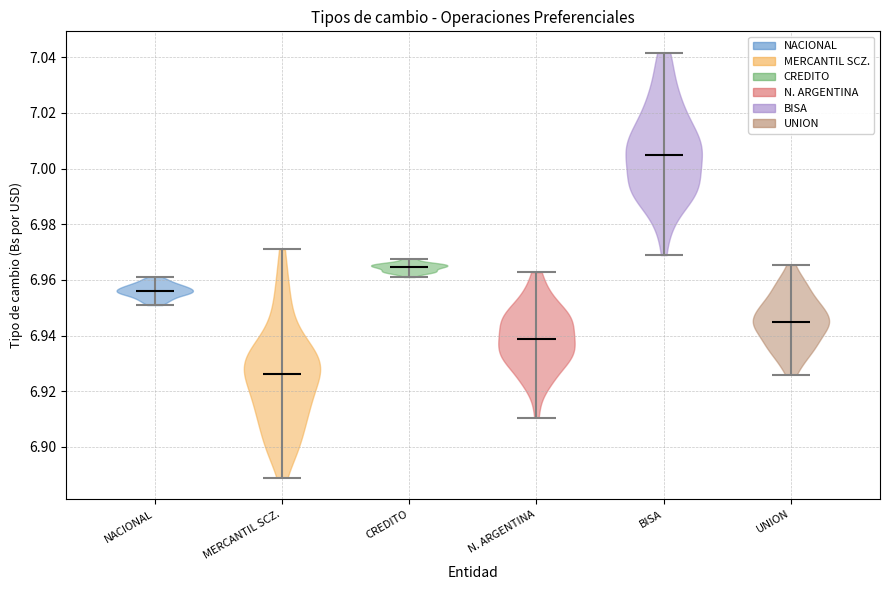

What is the highest point the violin for CREDITO reaches on the y-axis? The values are not printed on the chart, so give them approximately, as read against the axis.

6.968